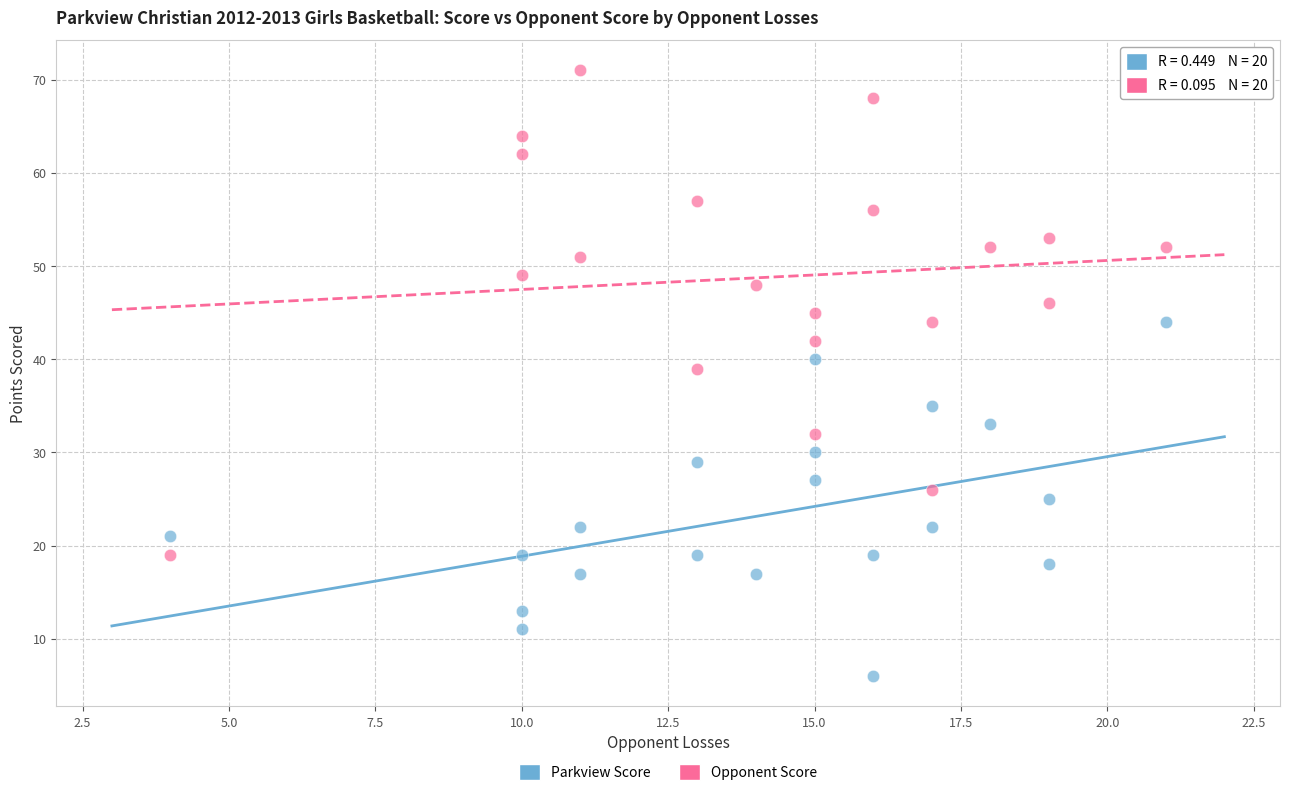

Across all data points, what is the range of Y values (max minus min)?

65